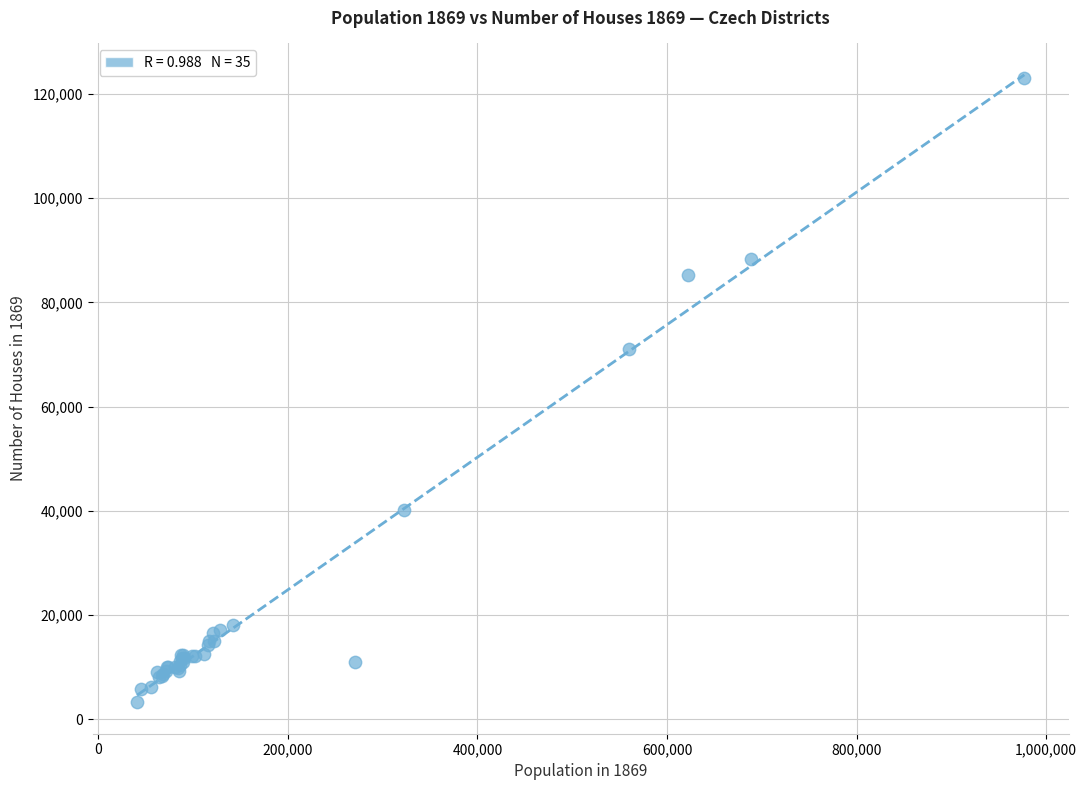

What Y value in the scatter plot is closest to 63202?

71116